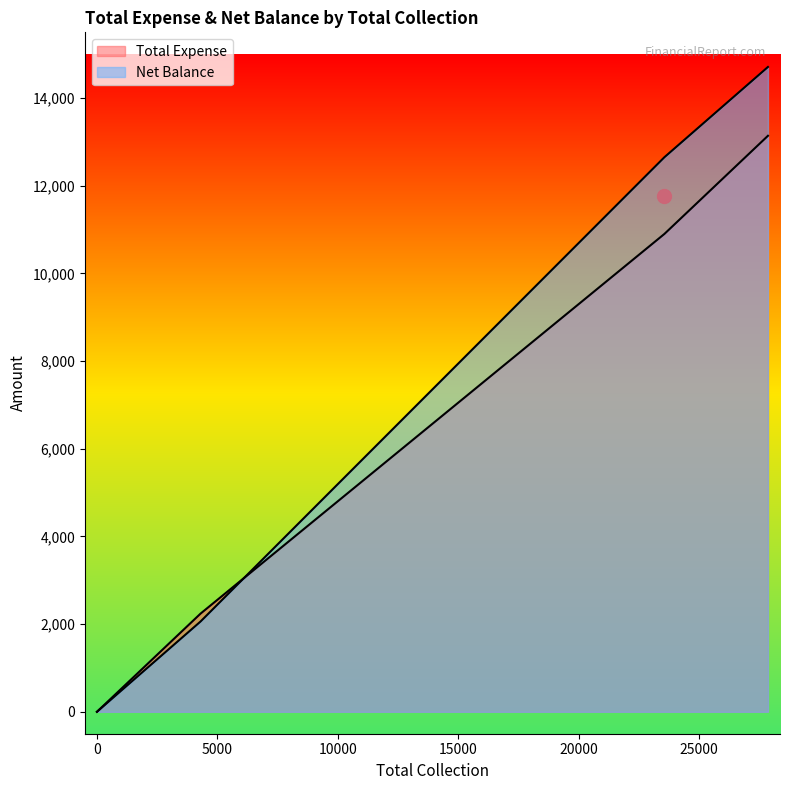

How many data points does each series have?

6